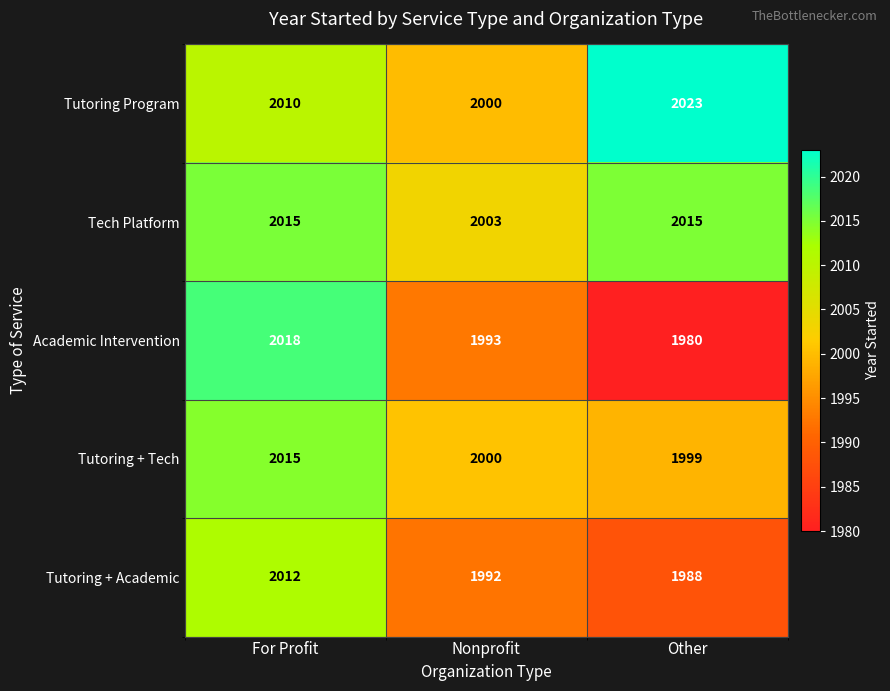

How many data points in Tutoring + Tech are less than 2000?

1